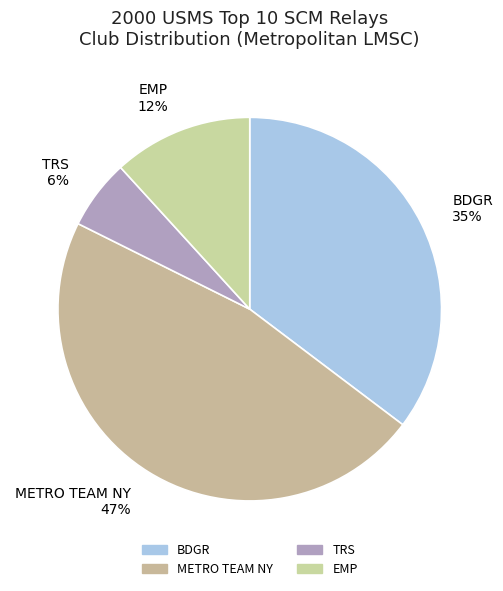

Is there a majority slice in this chart?

No